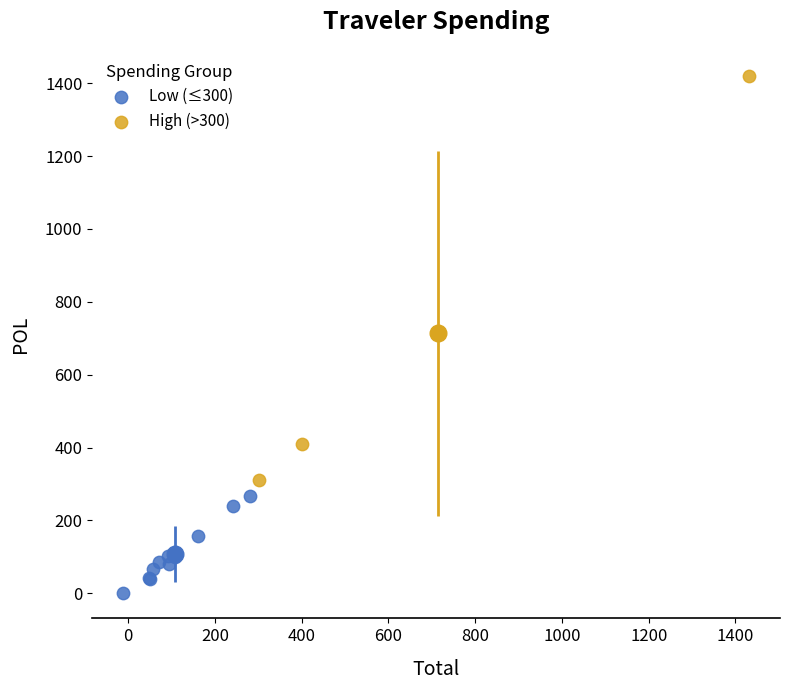

Which series contains the highest Y value?

High (>300)